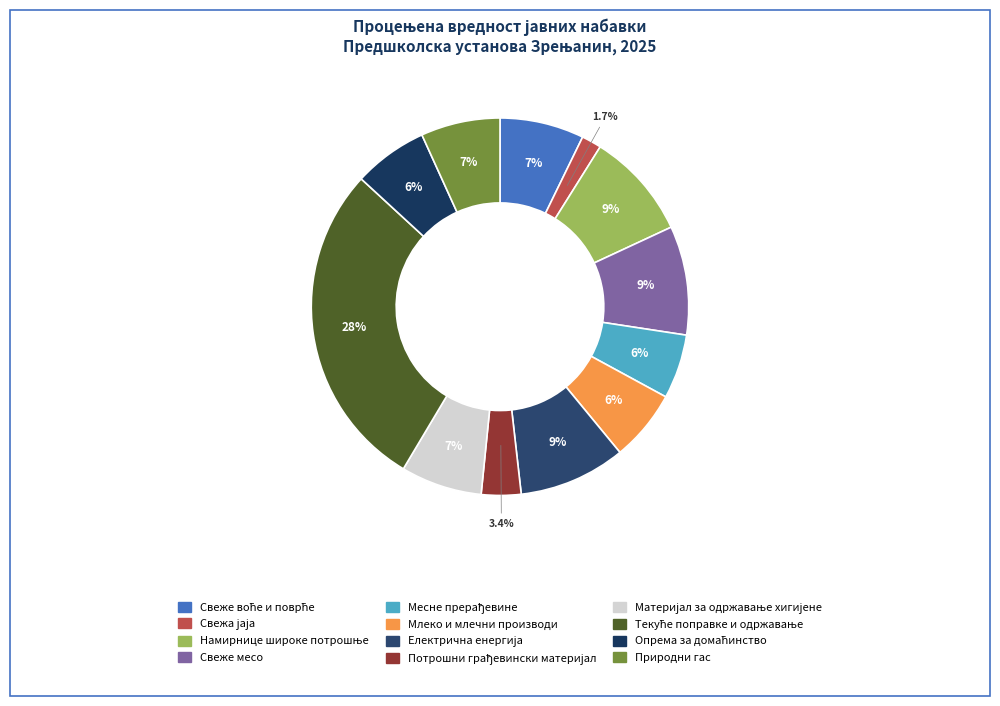

Is there a majority slice in this chart?

No